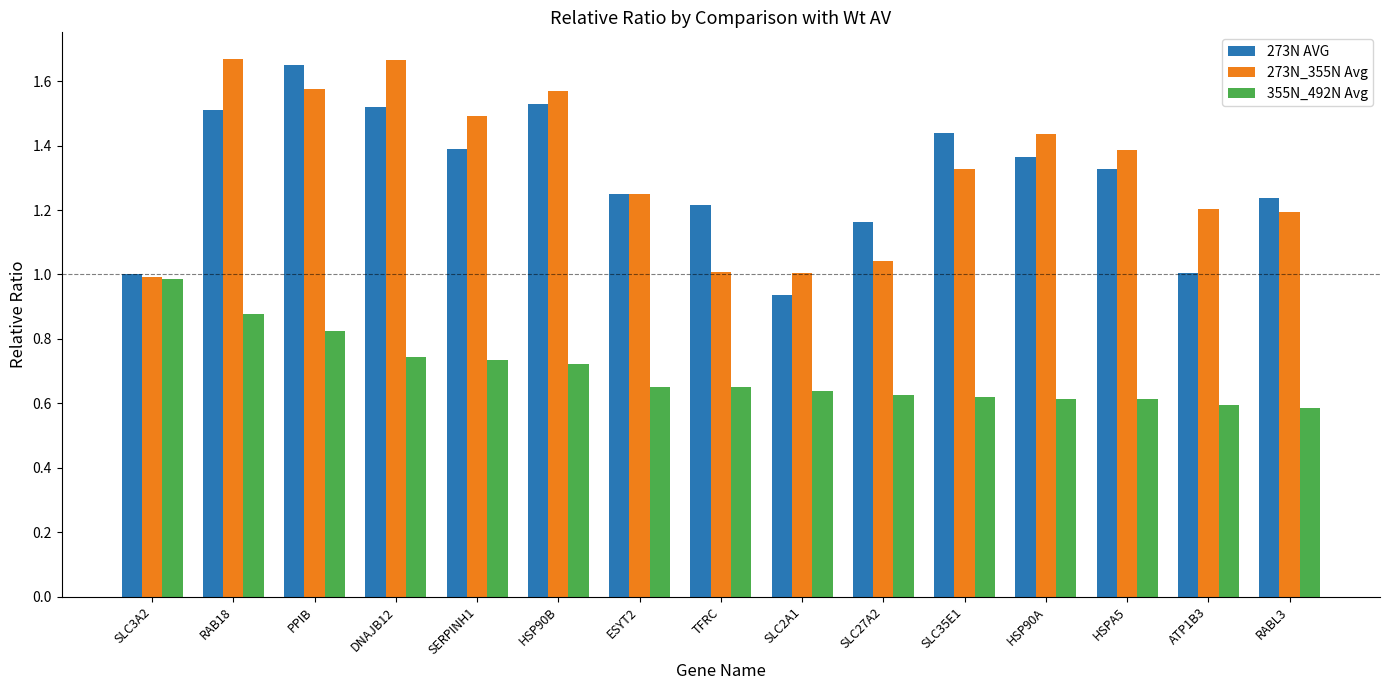

The value of 273N AVG at SLC27A2 is 1.2. True or false?

True